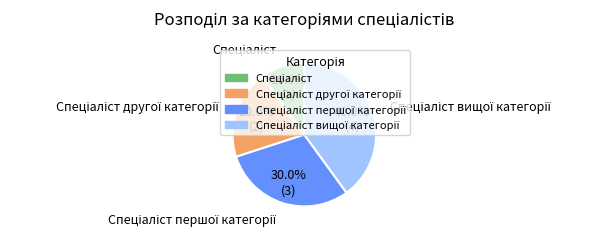

To the nearest percent, what is the difference between the largest and smallest slice percentages?

30%